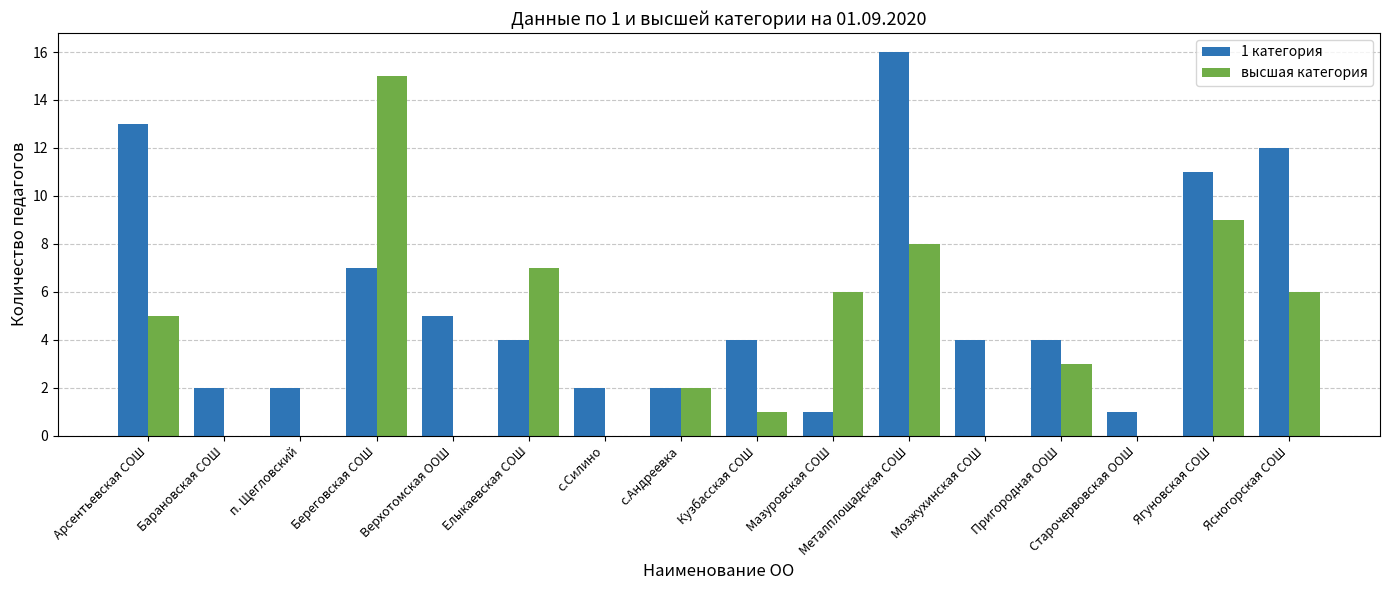

Reading left to right, what are all the values shown in this chart?

1 категория: Арсентьевская СОШ=13	Барановская СОШ=2	п. Щегловский=2	Береговская СОШ=7	Верхотомская ООШ=5	Елыкаевская СОШ=4	с.Силино=2	с.Андреевка=2	Кузбасская СОШ=4	Мазуровская СОШ=1	Металплощадская СОШ=16	Мозжухинская СОШ=4	Пригородная ООШ=4	Старочервовская ООШ=1	Ягуновская СОШ=11	Ясногорская СОШ=12
высшая категория: Арсентьевская СОШ=5	Барановская СОШ=0	п. Щегловский=0	Береговская СОШ=15	Верхотомская ООШ=0	Елыкаевская СОШ=7	с.Силино=0	с.Андреевка=2	Кузбасская СОШ=1	Мазуровская СОШ=6	Металплощадская СОШ=8	Мозжухинская СОШ=0	Пригородная ООШ=3	Старочервовская ООШ=0	Ягуновская СОШ=9	Ясногорская СОШ=6